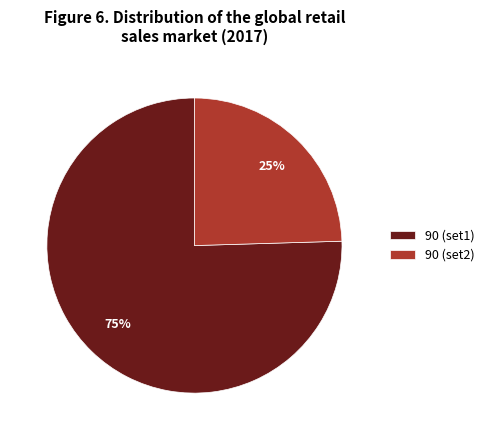

True or false: 90 (set2) accounts for 11% of the total.

False